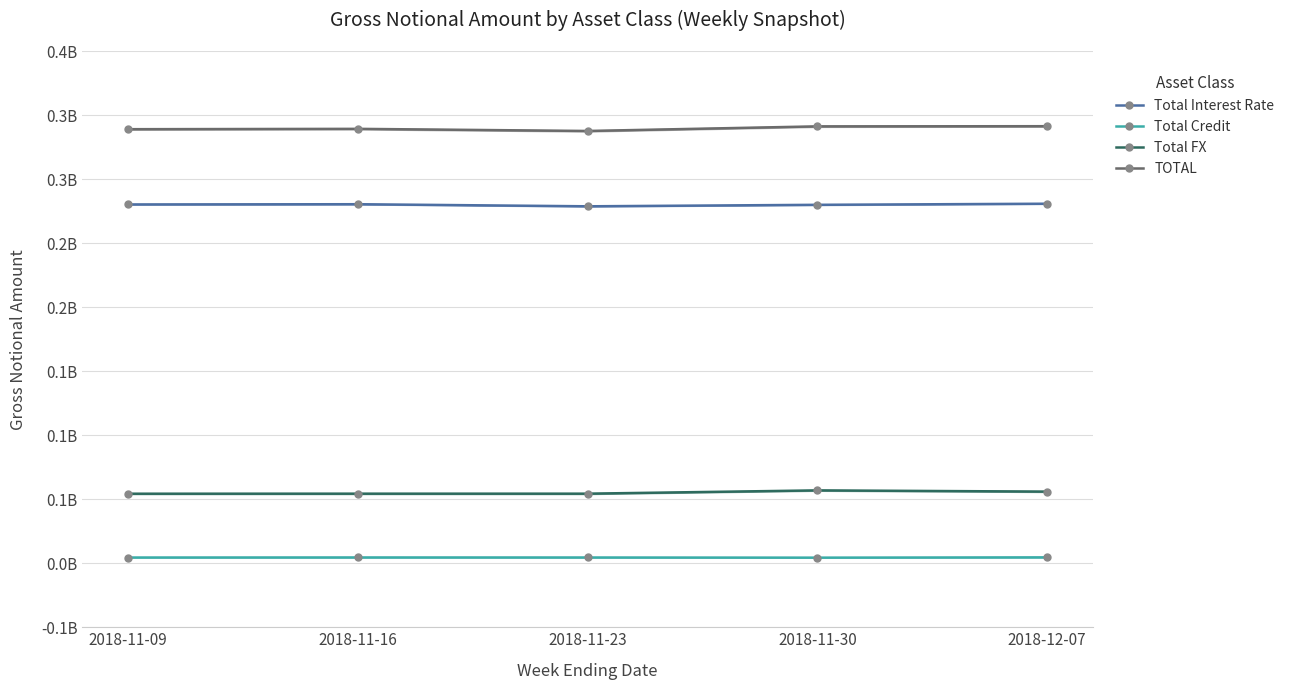

At which category is the sum across all series the highest?

2018-12-07